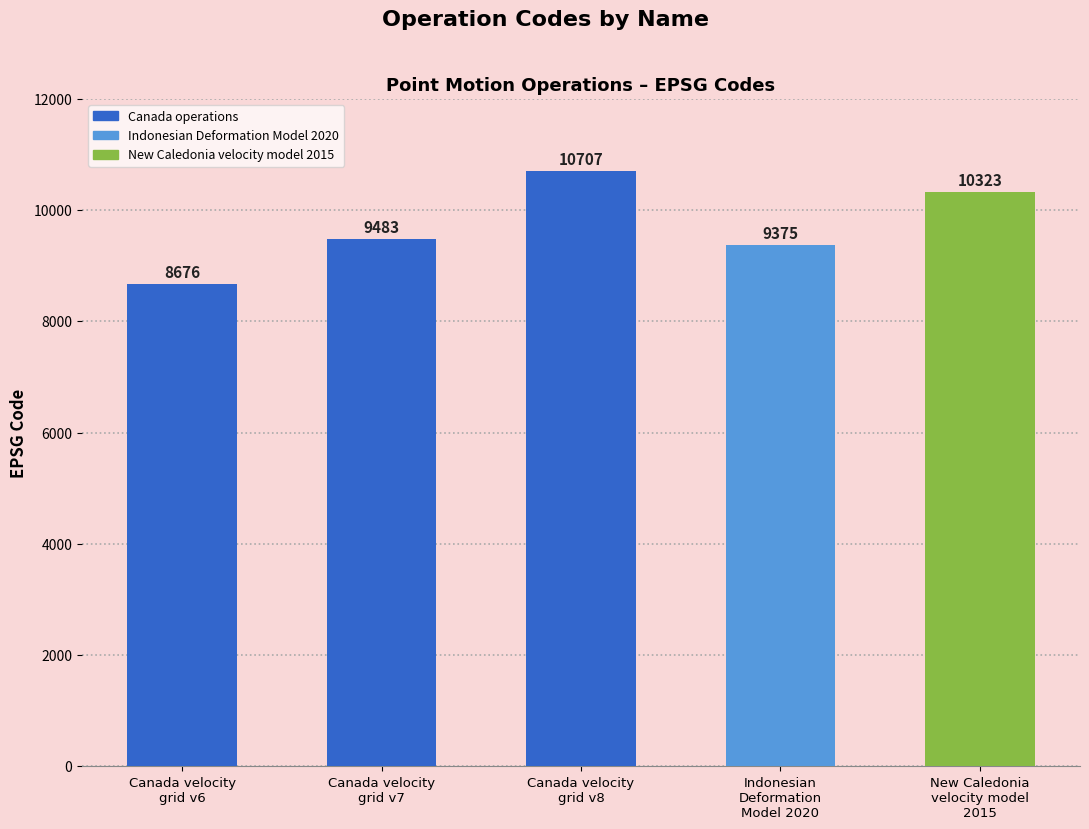

Where does the data first go above 9483?

Canada velocity
grid v8